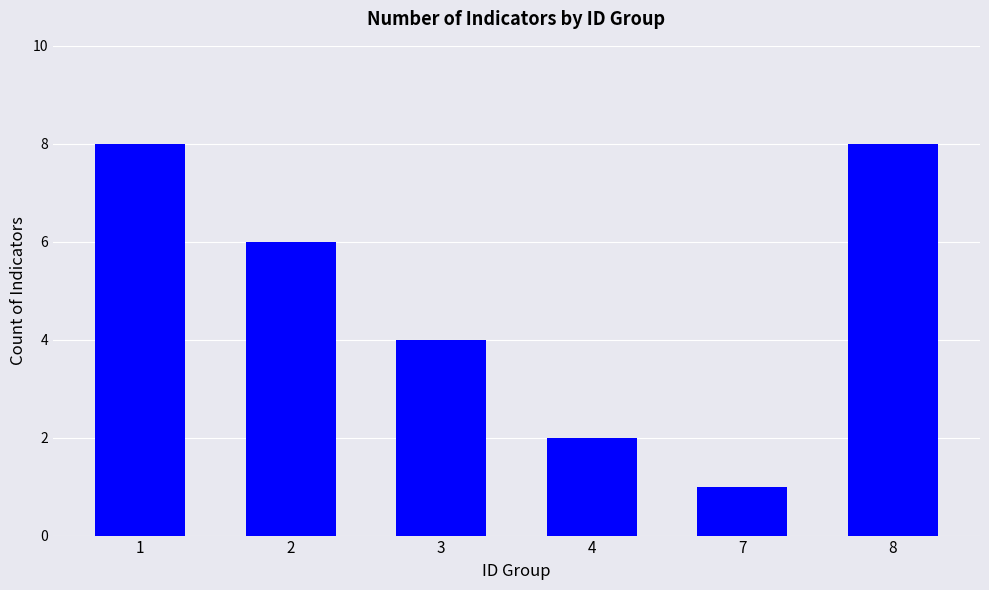

Which has a higher value, 7 or 2?

2